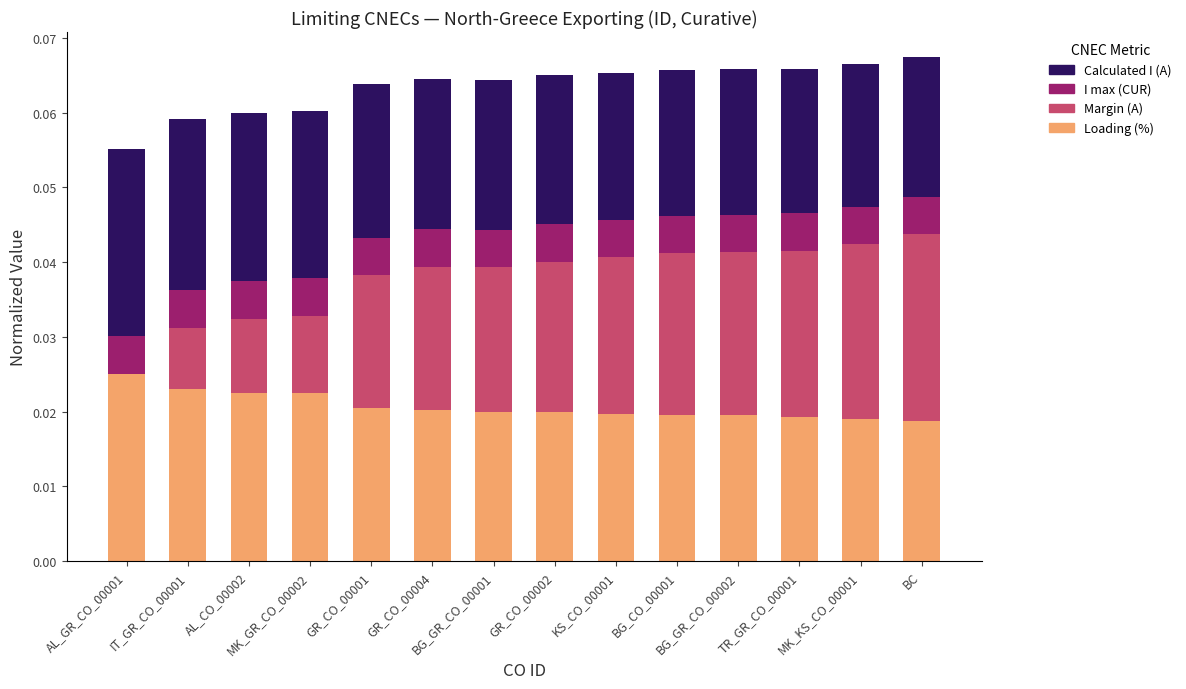

What is the sum of all Loading (%) values?

0.3